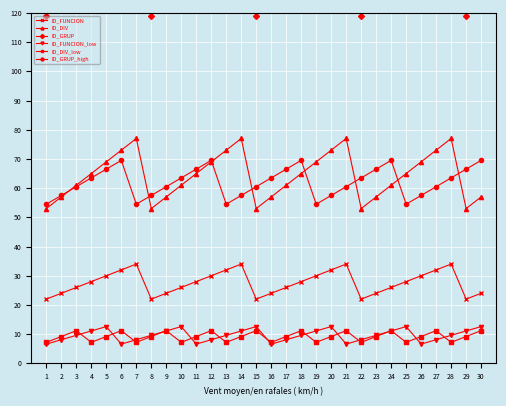

True or false: ID_FUNCION has more than 0 points higher than both neighbors.

True